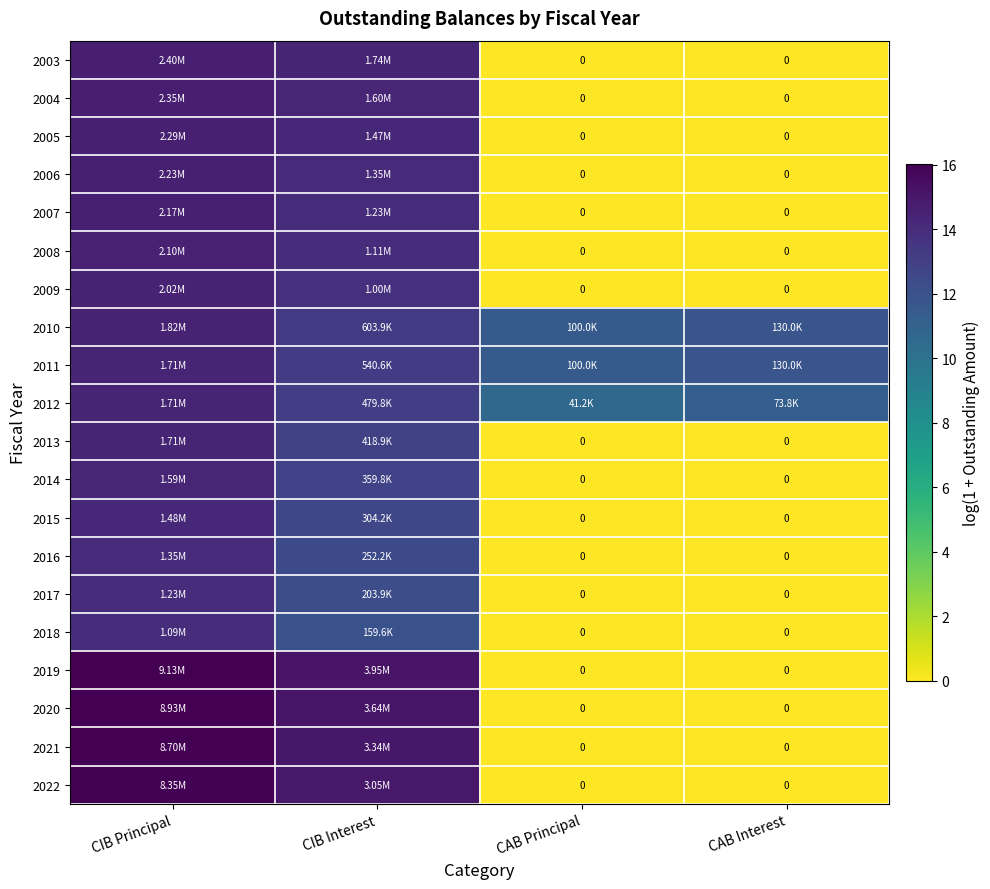

Is it true that 2011 equals 14.4 at CIB Principal?

True